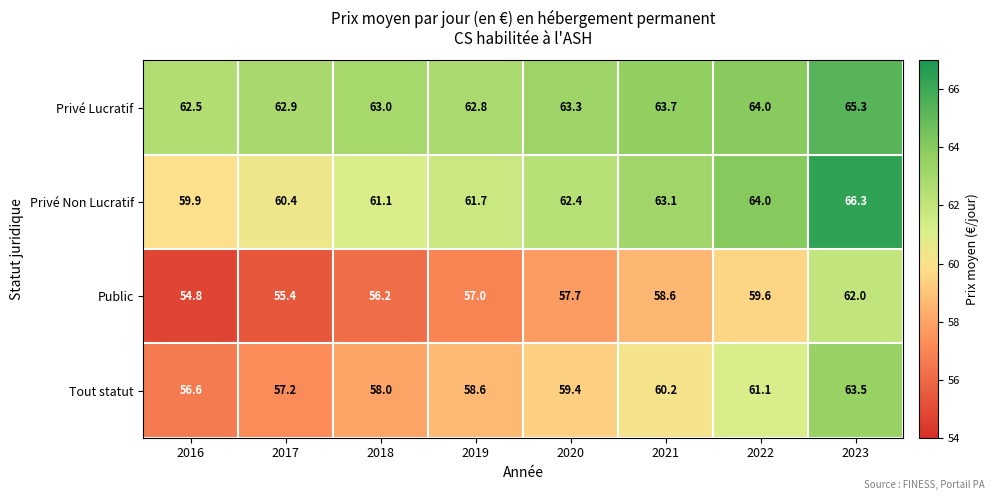

At which category is the sum across all series the highest?

2023